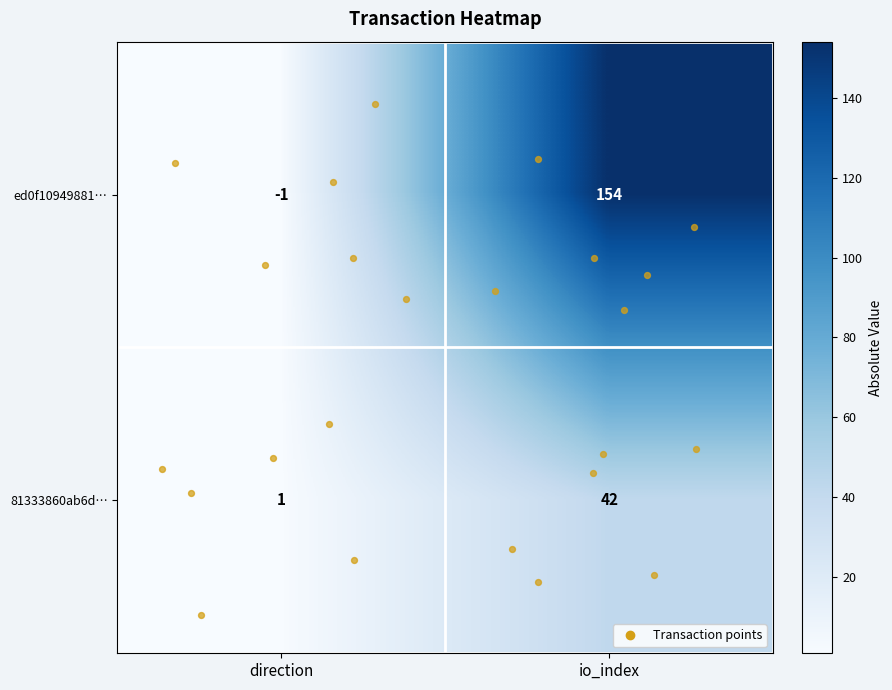

What is the difference between the ed0f10949881… values at io_index and direction?

155